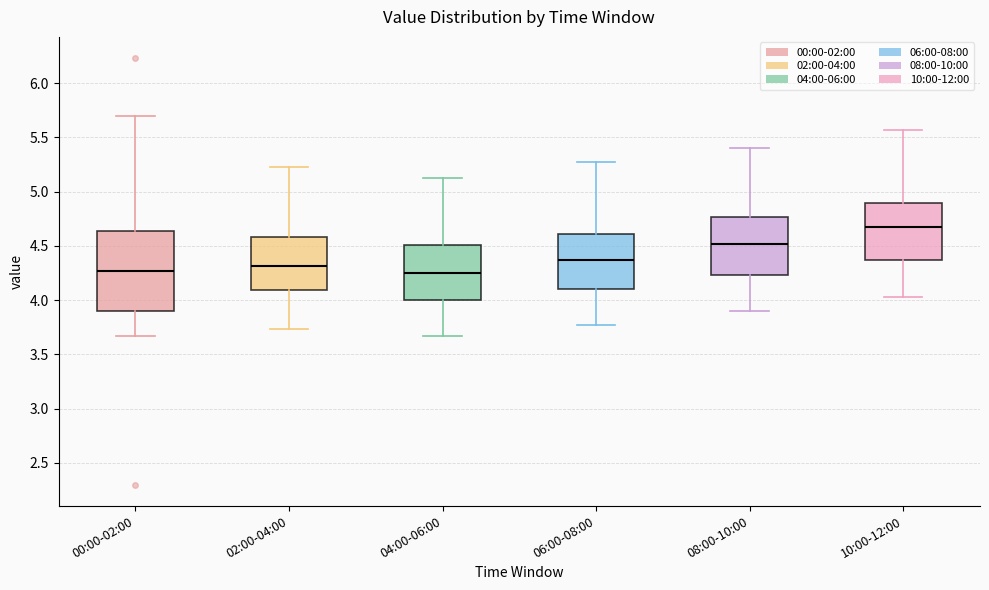

Where is the upper edge of the box for 10:00-12:00 on the y-axis? The values are not printed on the chart, so give them approximately, as read against the axis.

4.90